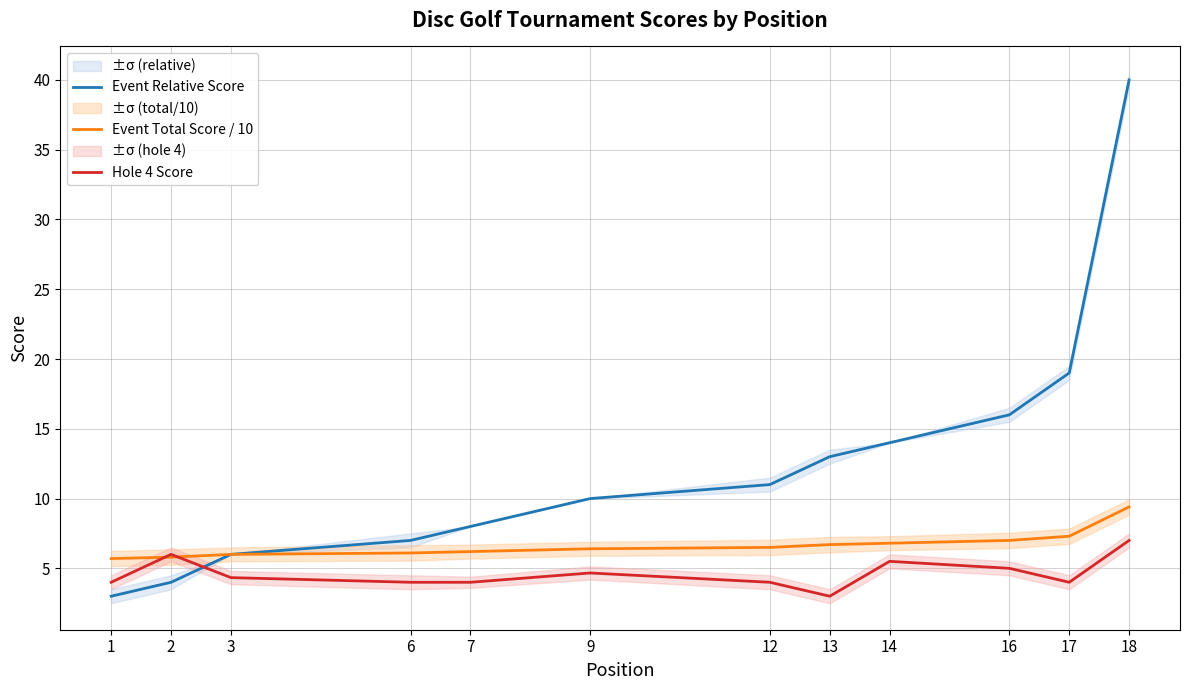

Is this an area chart (filled region under the line)?

No